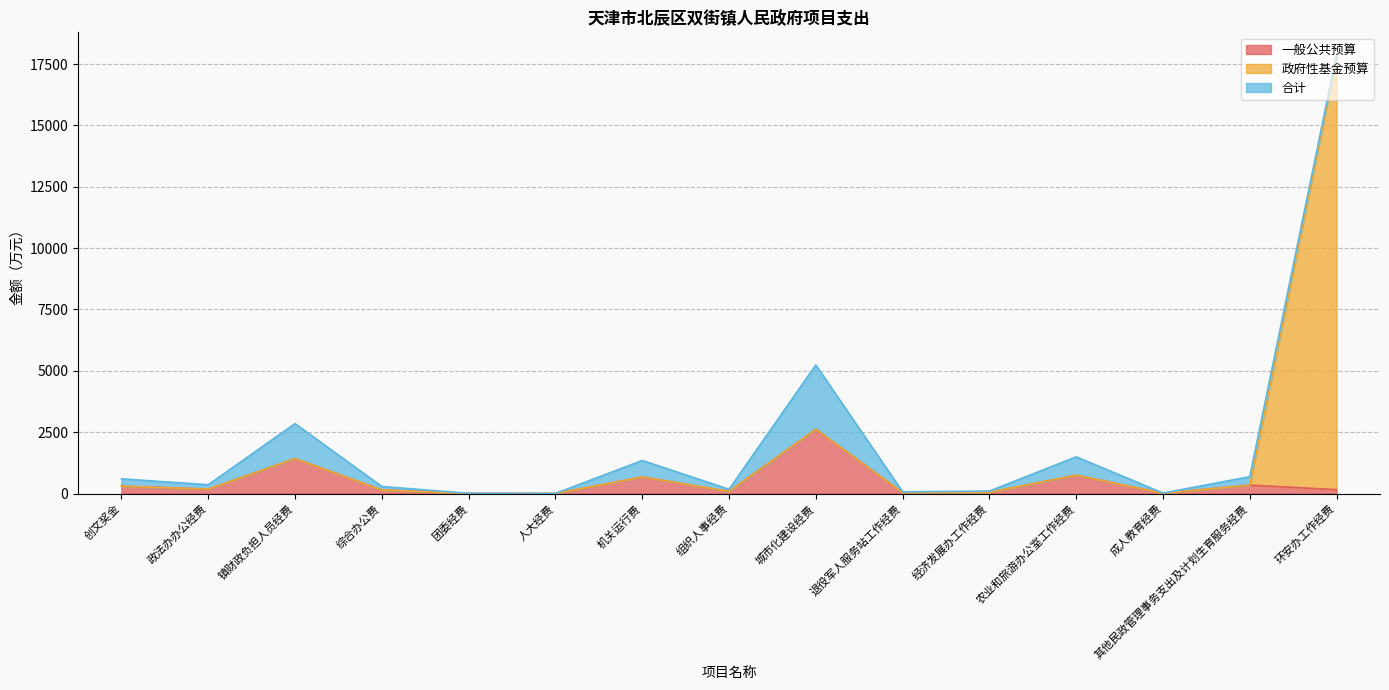

What is the value of the 一般公共预算 point at the 14th from the left?

343.7